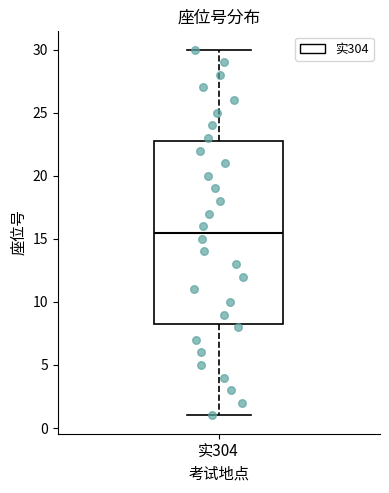

Transcribe this box plot: give where the median line is, the range the box spans, and where the two whiskers end, as read against the y-axis. The values are not printed on the chart, so give them approximately, as read against the axis.

median 15.5, box 8.5 to 23.0, whiskers 1.0 to 30.0